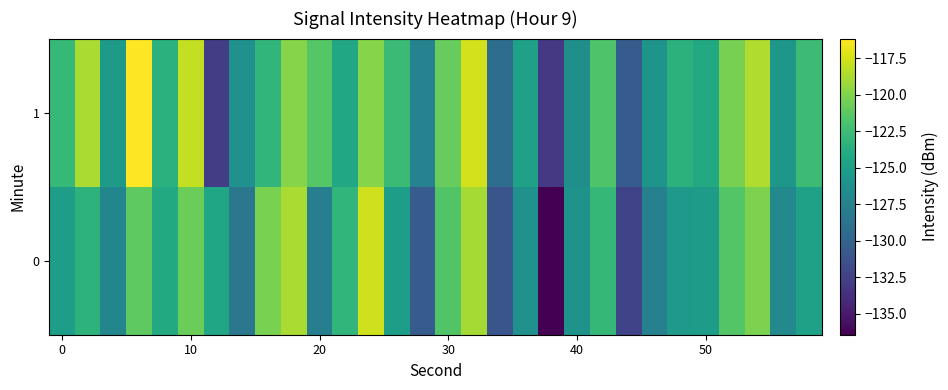

What is the greatest value displayed?

-116.2